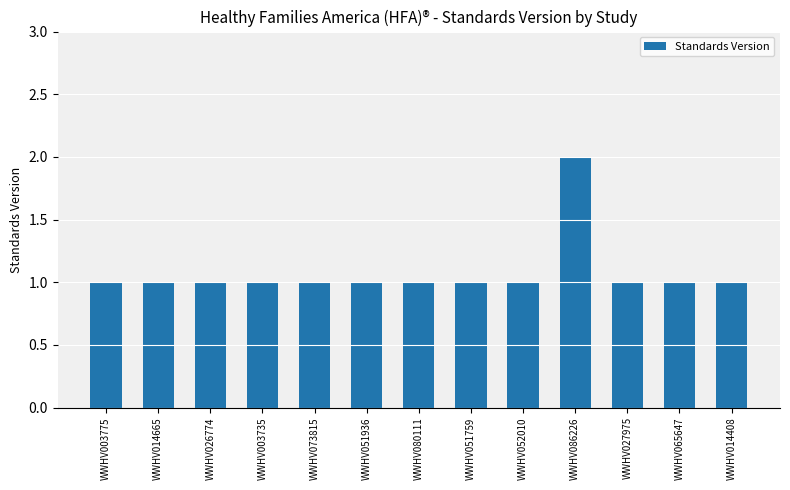

What is the minimum value shown in the chart?

1